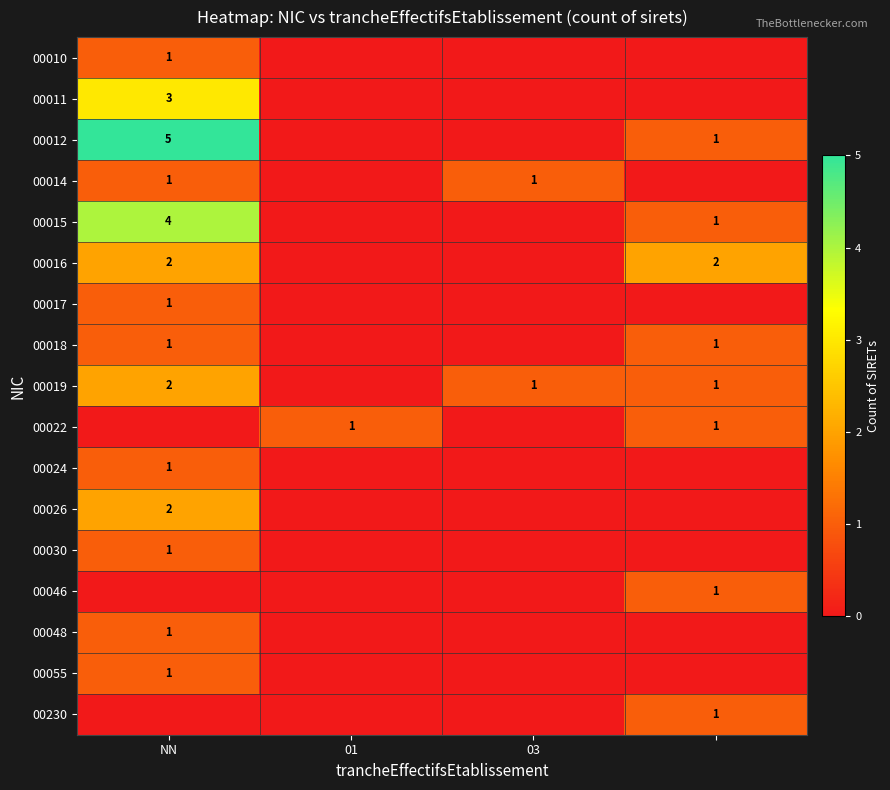

The value of 00019 at NN is 2. True or false?

True